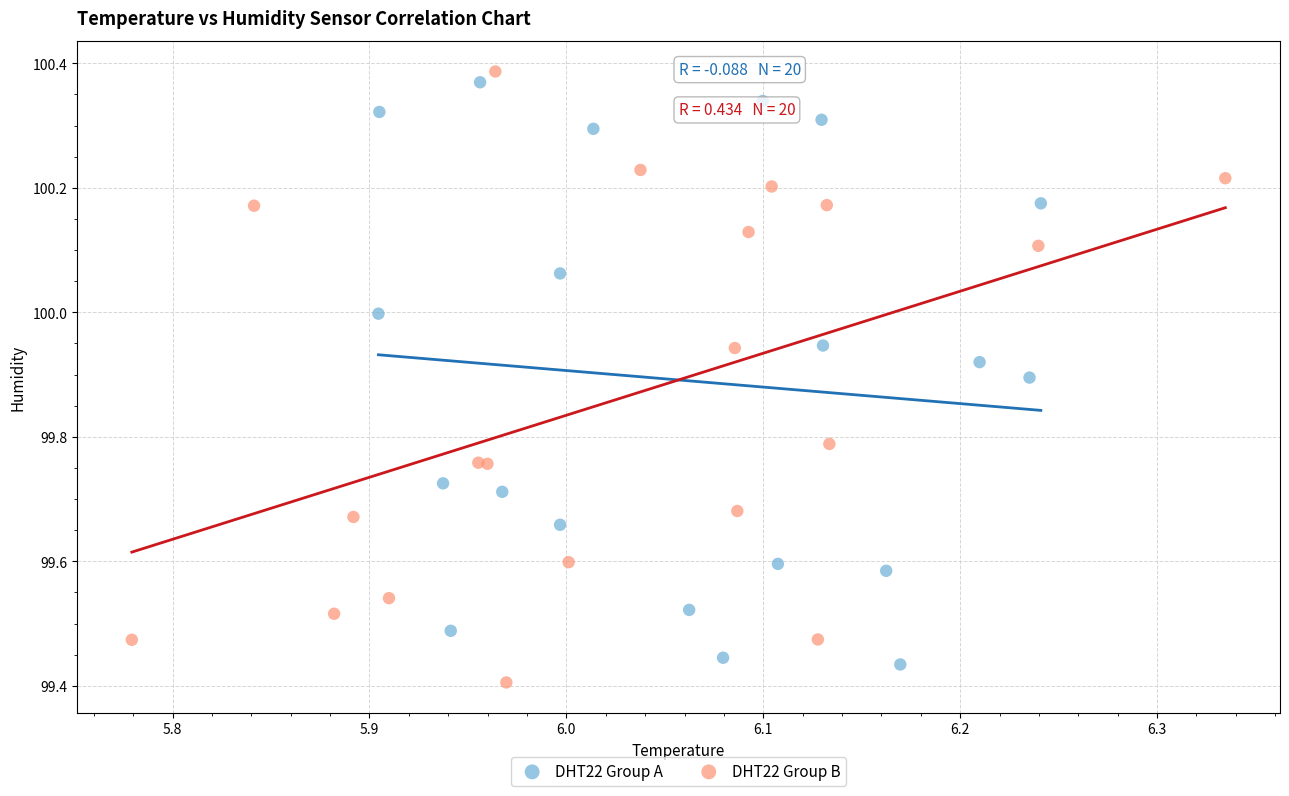

What are all the series names shown in the legend?

DHT22 Group A, DHT22 Group B